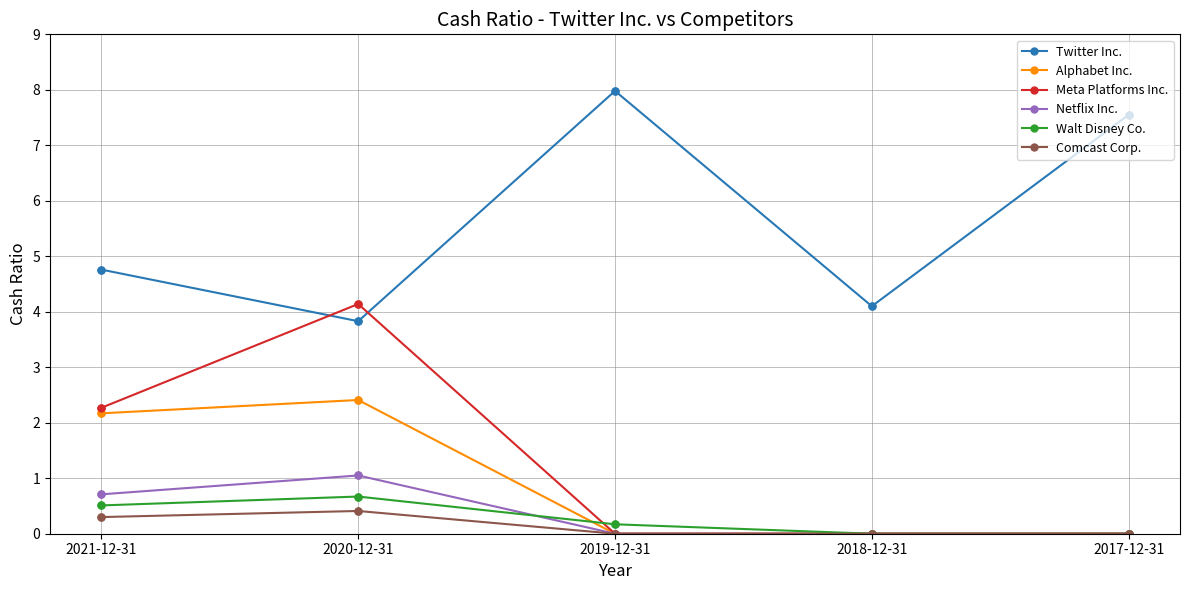

Which series has the largest total across all categories?

Twitter Inc.